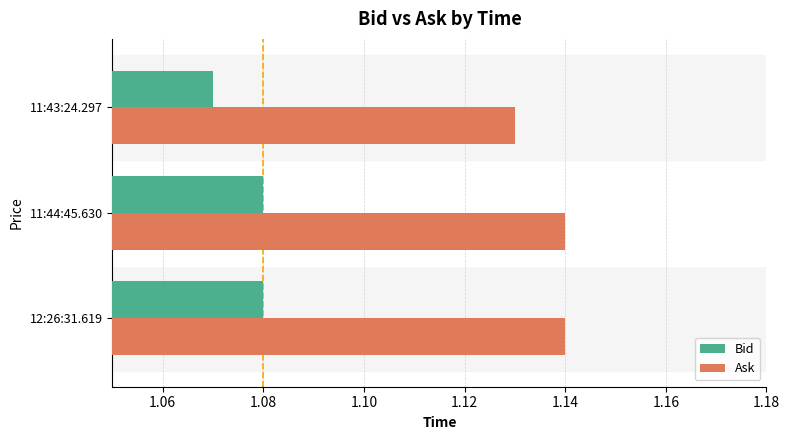

Is it true that Ask equals 0.8 at 11:43:24.297?

False